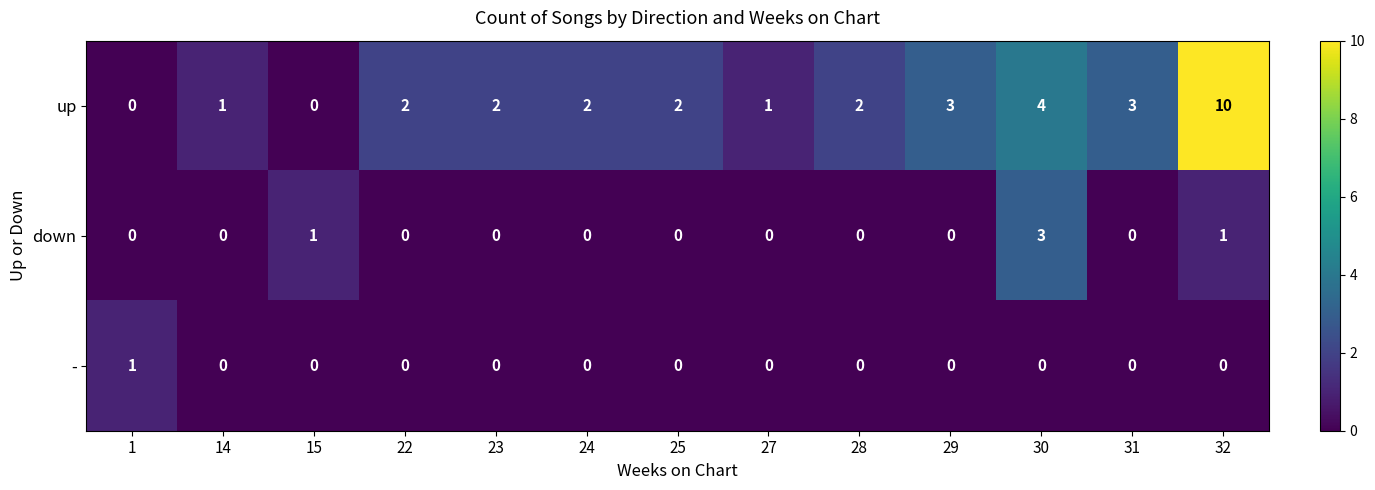

At which category is the sum across all series the highest?

32